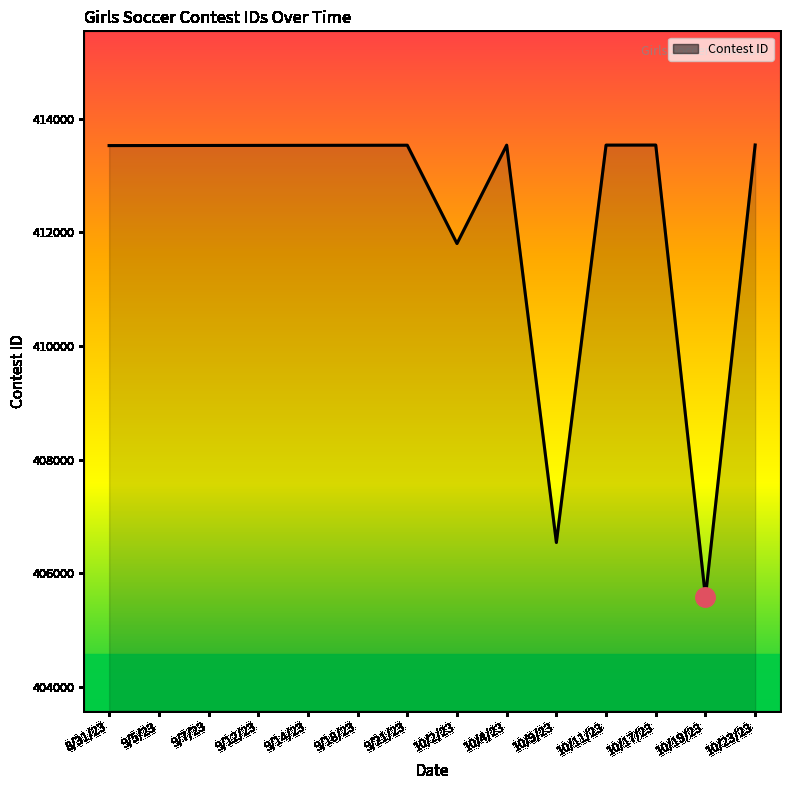

What is the difference between the maximum and minimum values?

7951